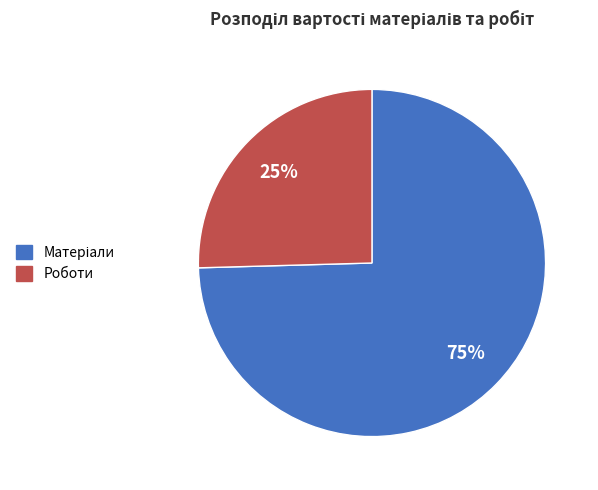

Count the number of slices in the pie.

2